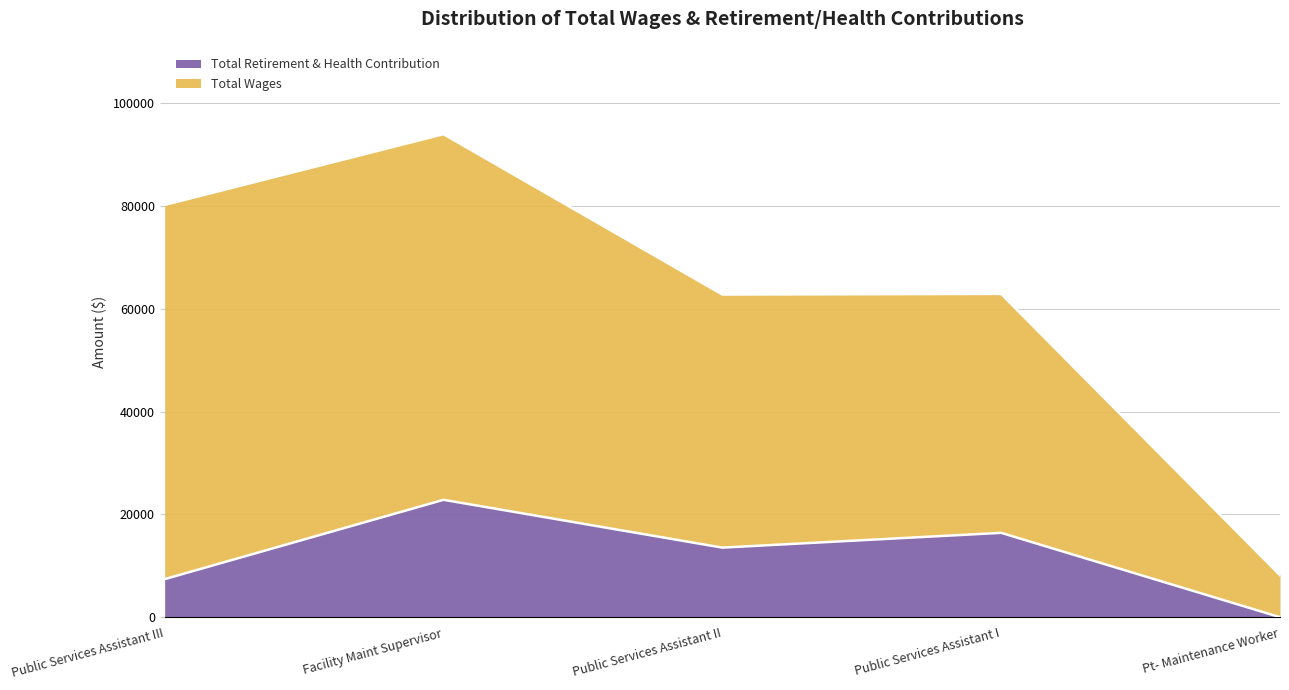

Is the value of Total Retirement & Health Contribution at Public Services Assistant III greater than the value of Total Wages at Public Services Assistant I?

No